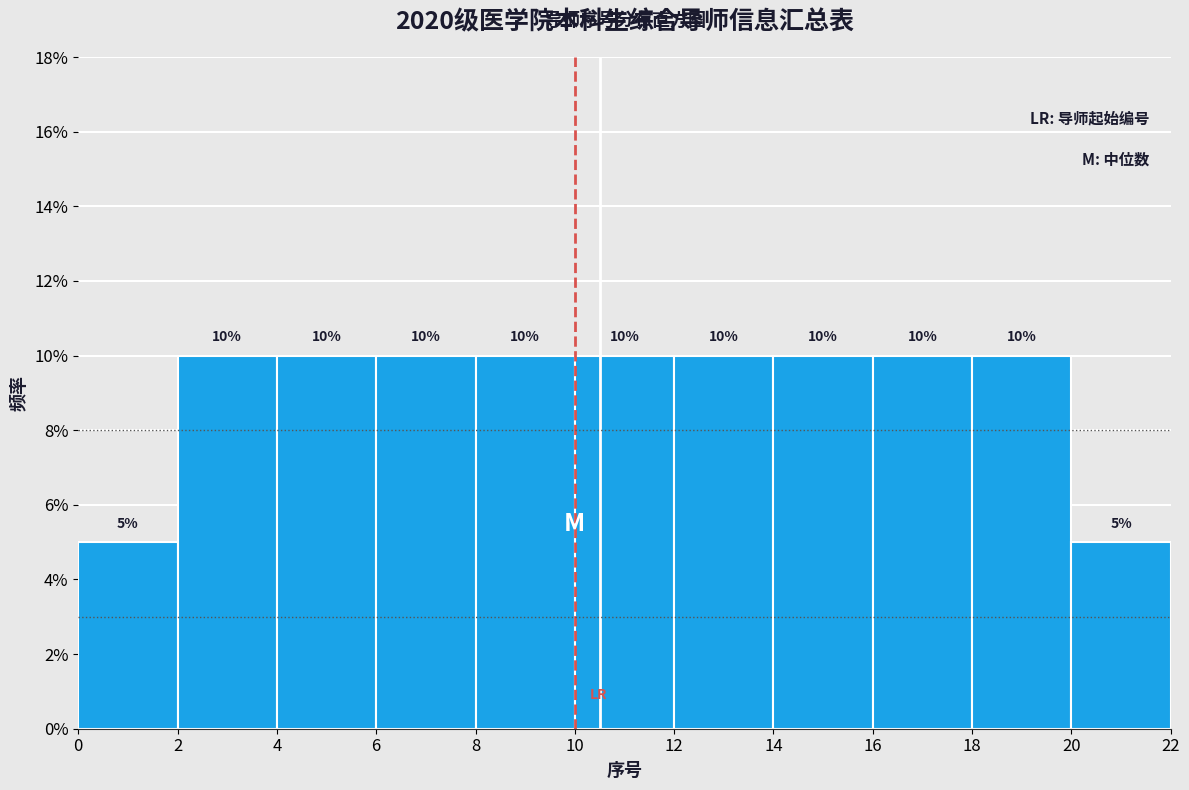

Reading left to right, transcribe this chart: for each bar, give the range it covers on the x-axis and its height.

0 to 2: 5
2 to 4: 10
4 to 6: 10
6 to 8: 10
8 to 10: 10
10 to 12: 10
12 to 14: 10
14 to 16: 10
16 to 18: 10
18 to 20: 10
20 to 22: 5